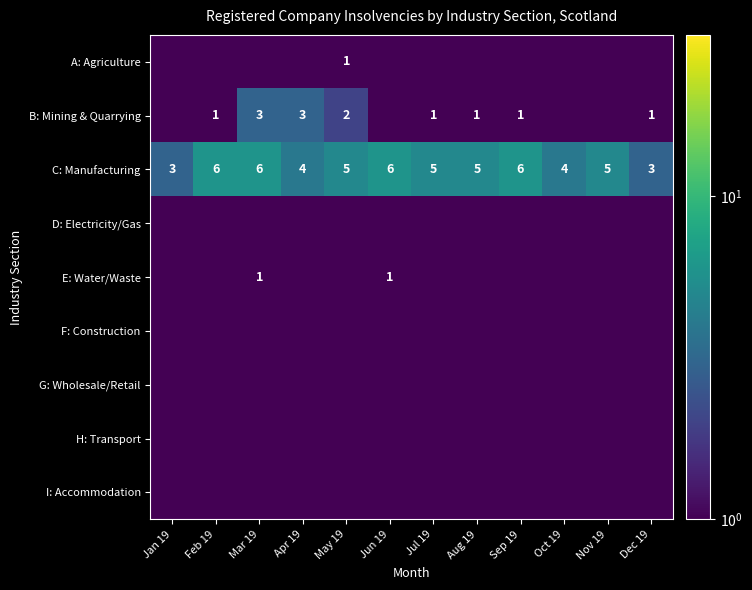

Which series changed the most between Apr 19 and Jun 19?

B: Mining & Quarrying